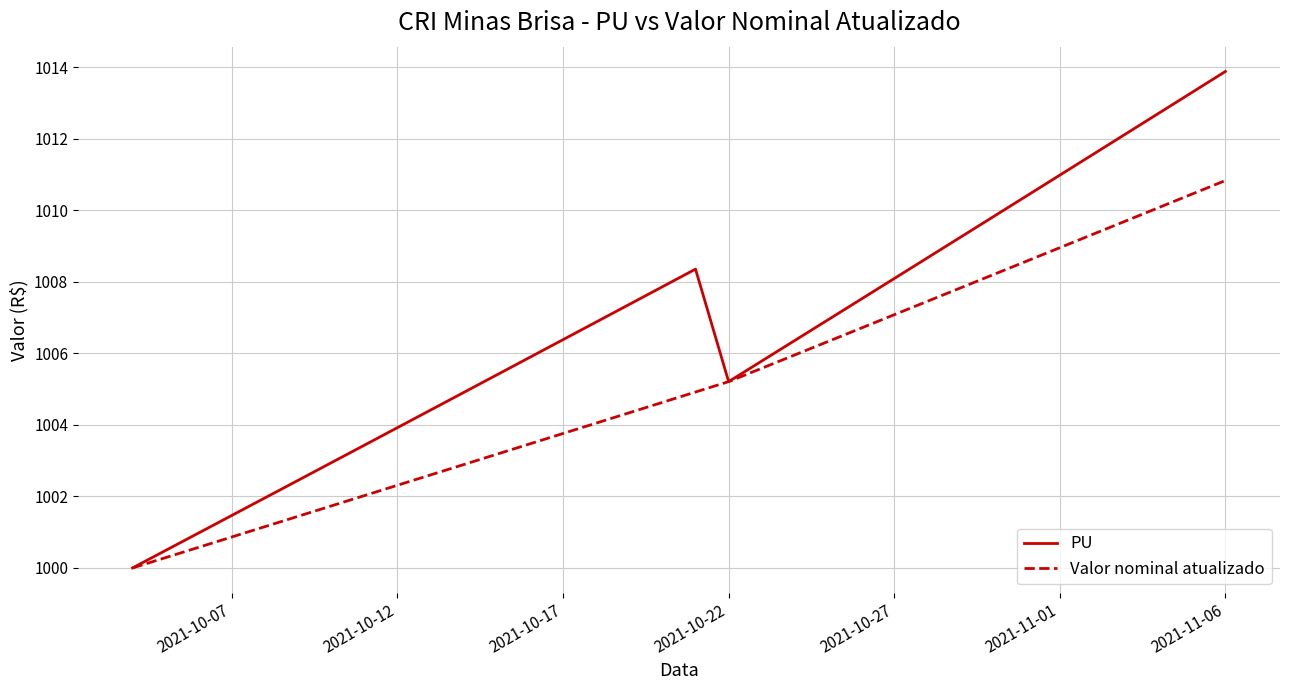

In PU, how many points are lower than both neighbors (excluding endpoints)?

1